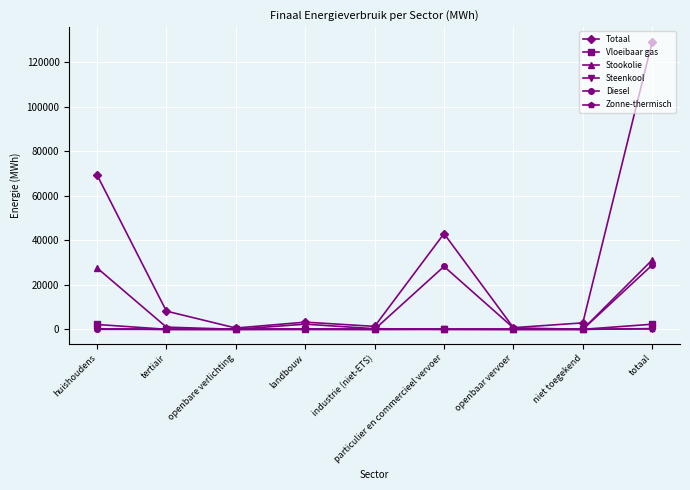

What is the difference between the Vloeibaar gas values at openbaar vervoer and particulier en commercieel vervoer?

71.2